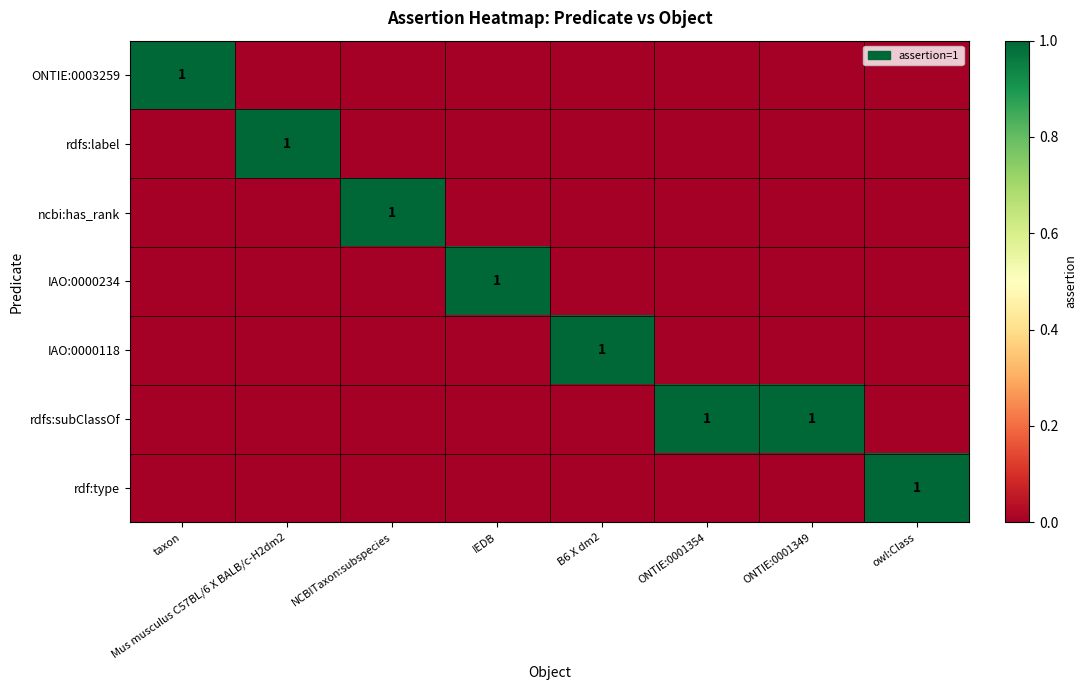

At how many categories does at least one series exceed 0?

8